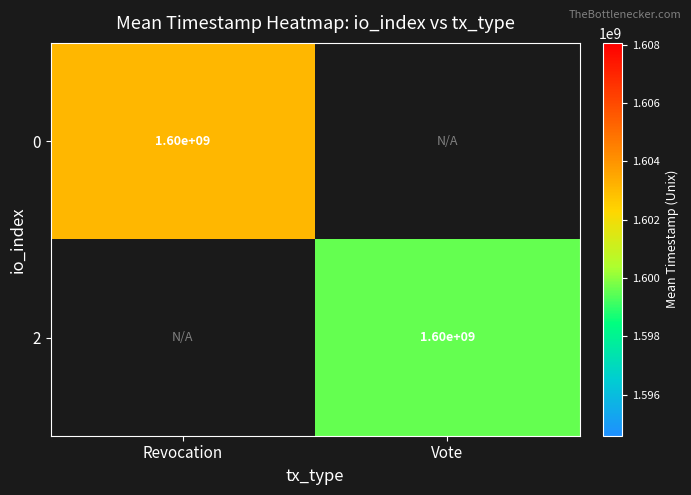

At how many categories does at least one series exceed 1600625056?

1